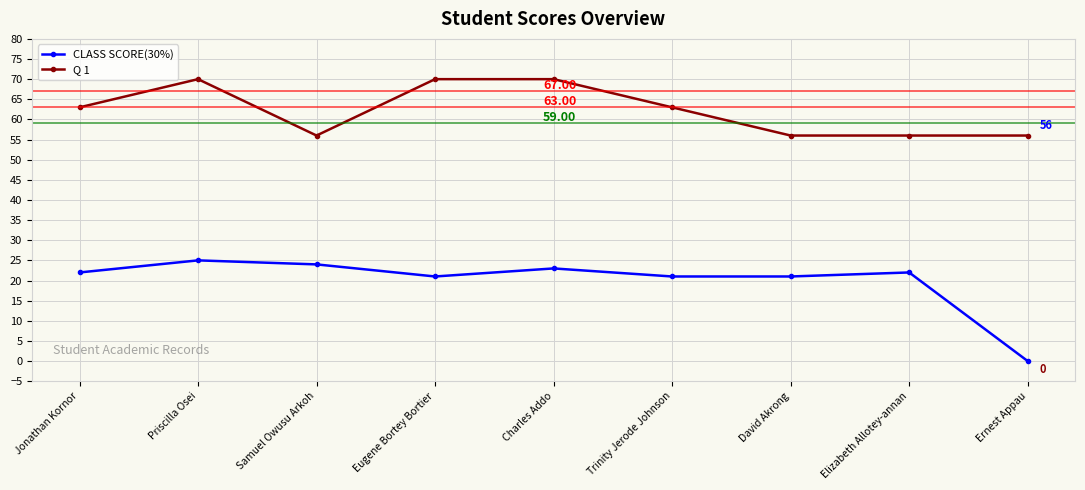

What are all the series names shown in the legend?

CLASS SCORE(30%), Q 1